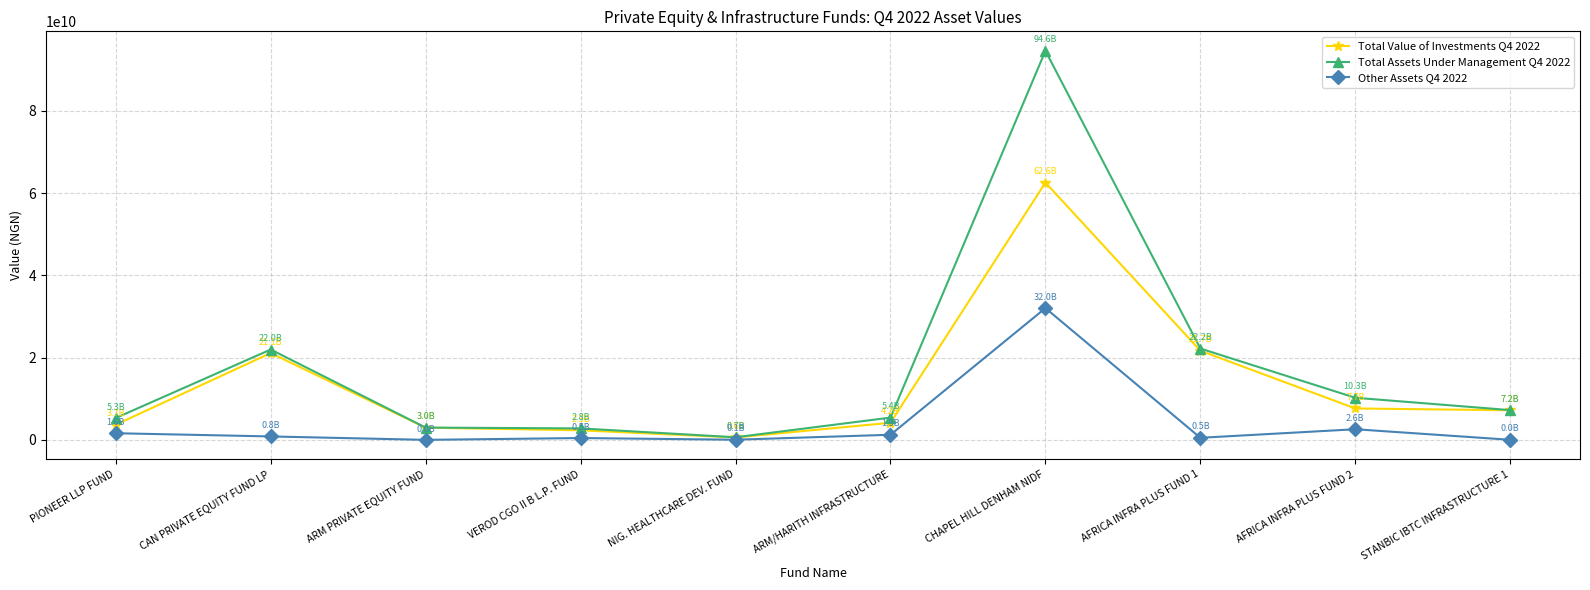

What is the difference between the maximum and minimum values in the Other Assets Q4 2022 series?

32028050711.0